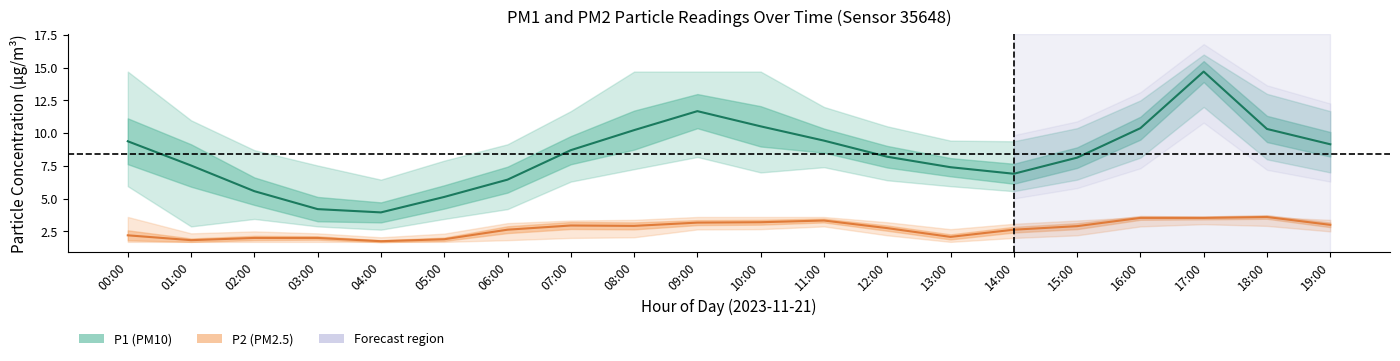

True or false: P2 (PM2.5) has a value of 4.7 at 07:00.

False